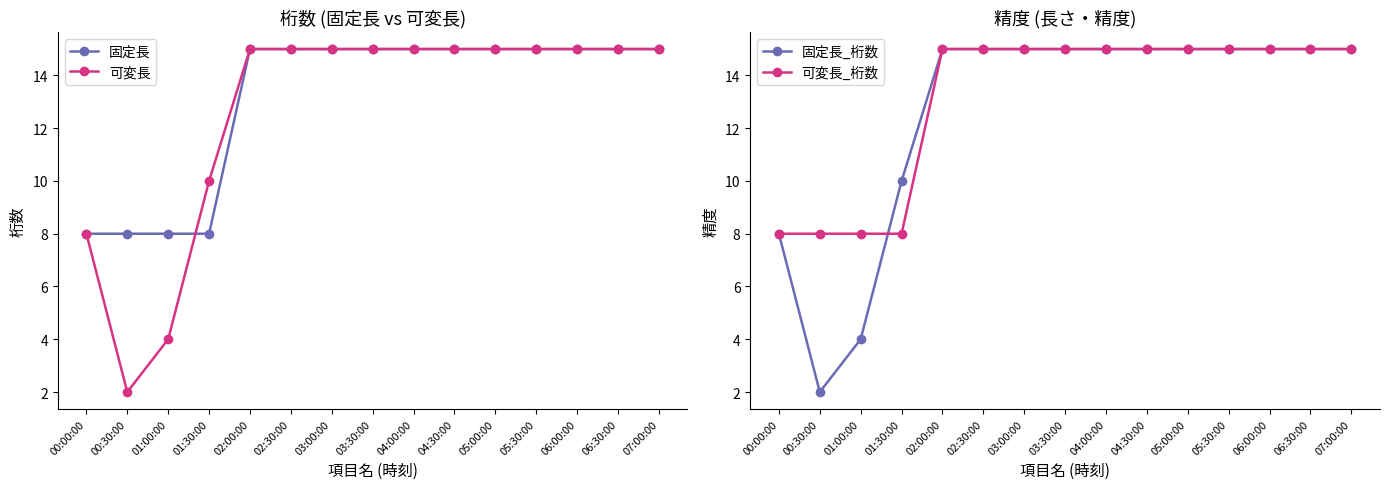

At which category does 固定長_桁数 reach its first local valley?

00:30:00